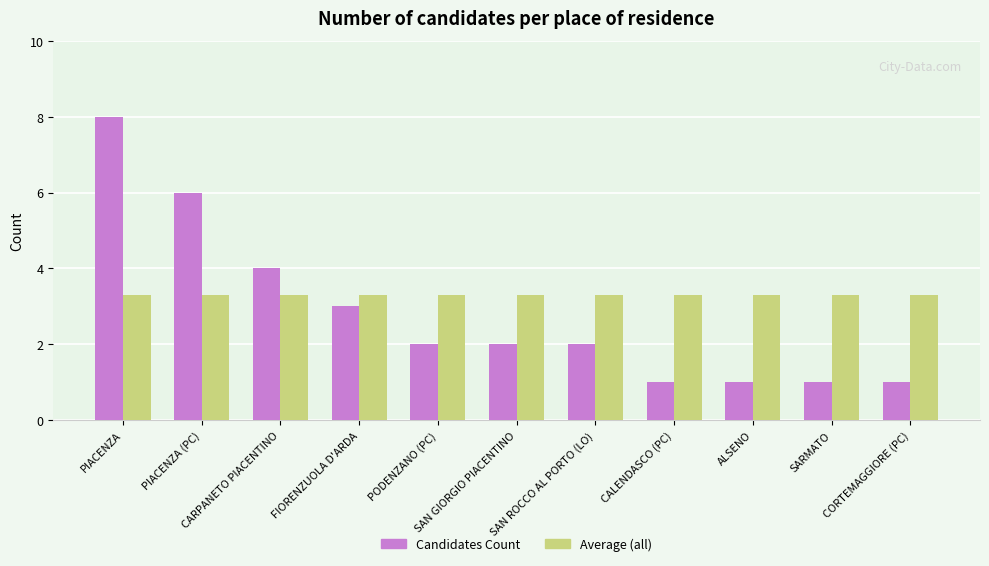

What is the smallest value displayed?

1.0